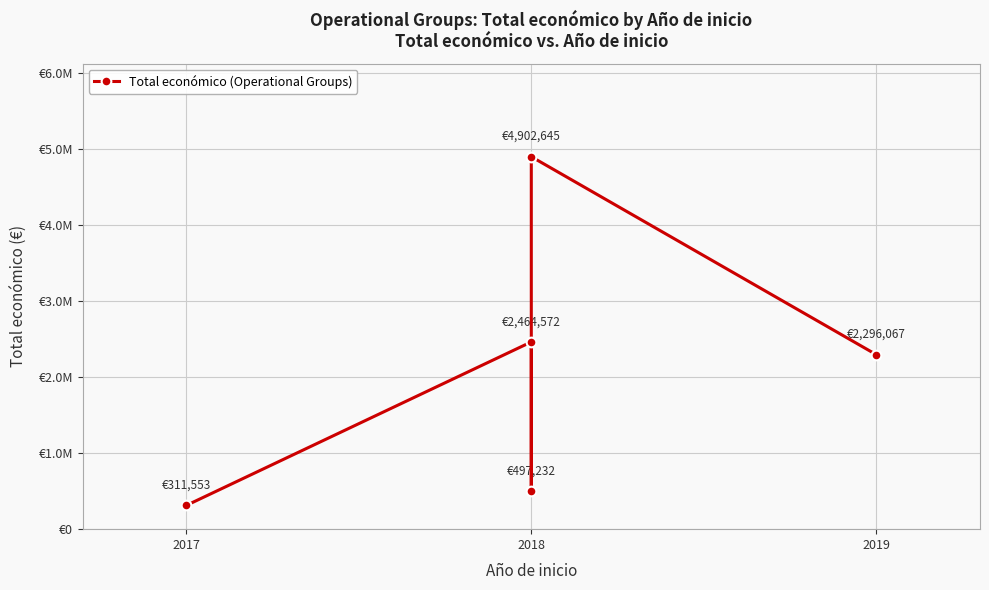

Where is the first local maximum?

2018